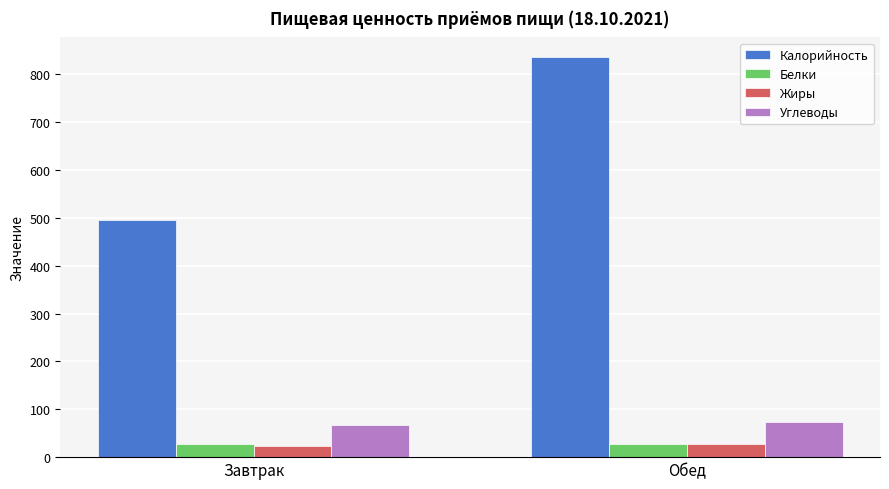

What is the difference between the Жиры values at Завтрак and Обед?

4.4